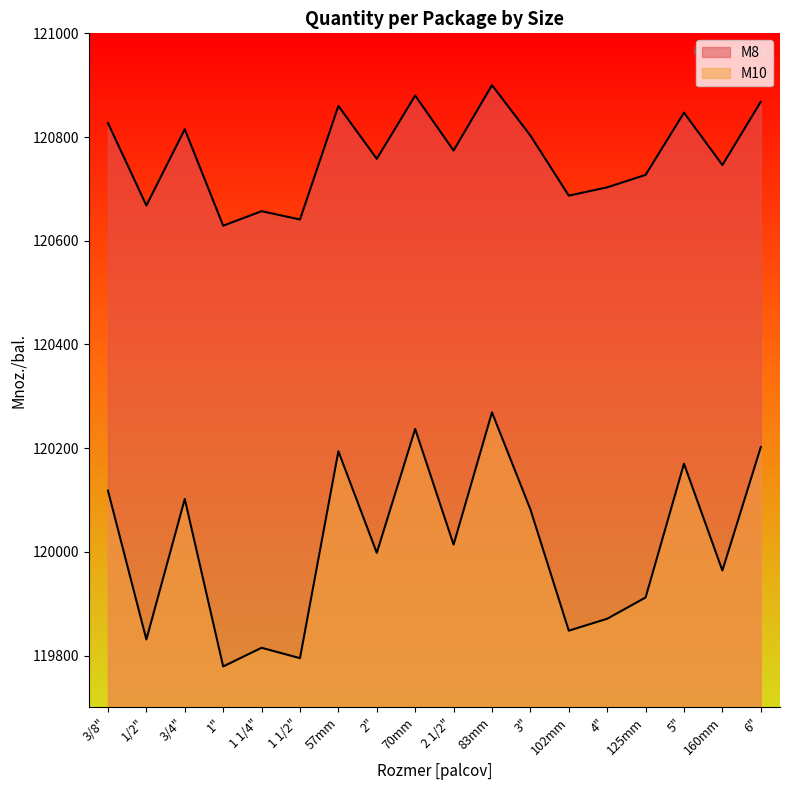

How many data points in M8 are less than 120774?

9